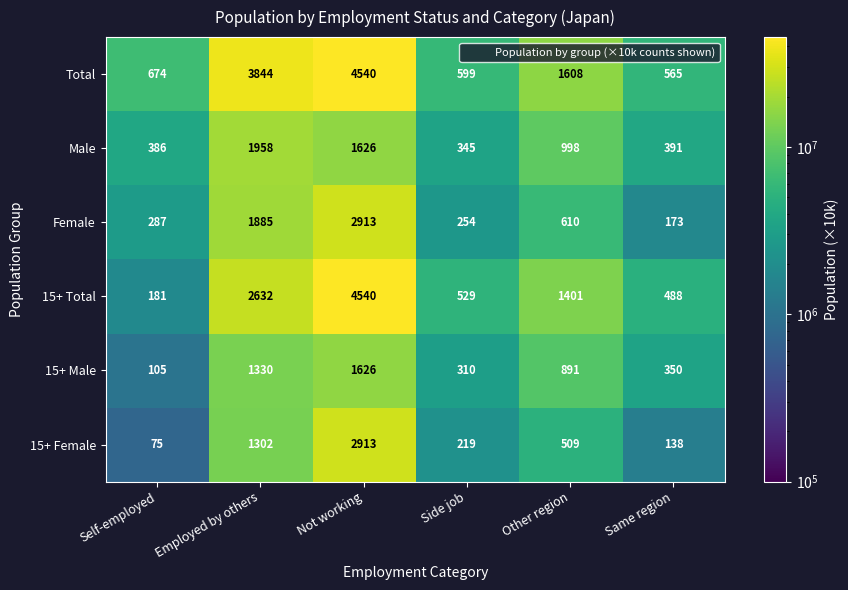

What is the spread (max minus min) of values at Not working?

2914